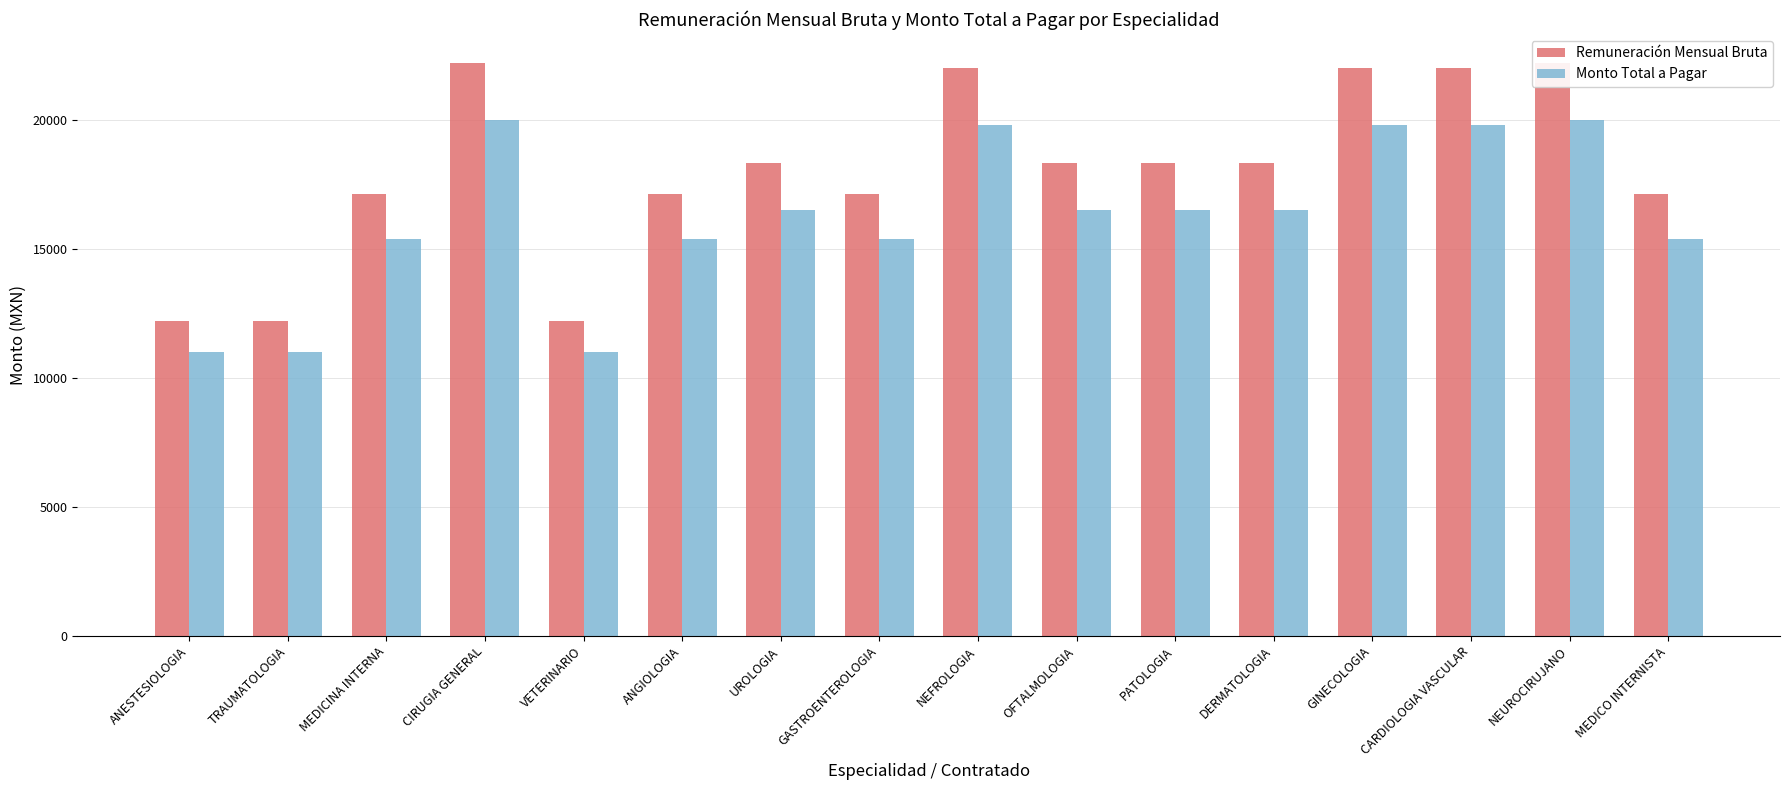

How many series are shown in this chart?

2